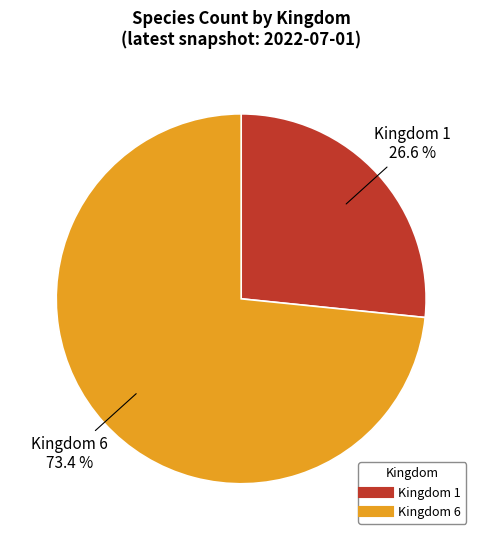

Rank the categories by value from lowest to highest.

Kingdom 1, Kingdom 6